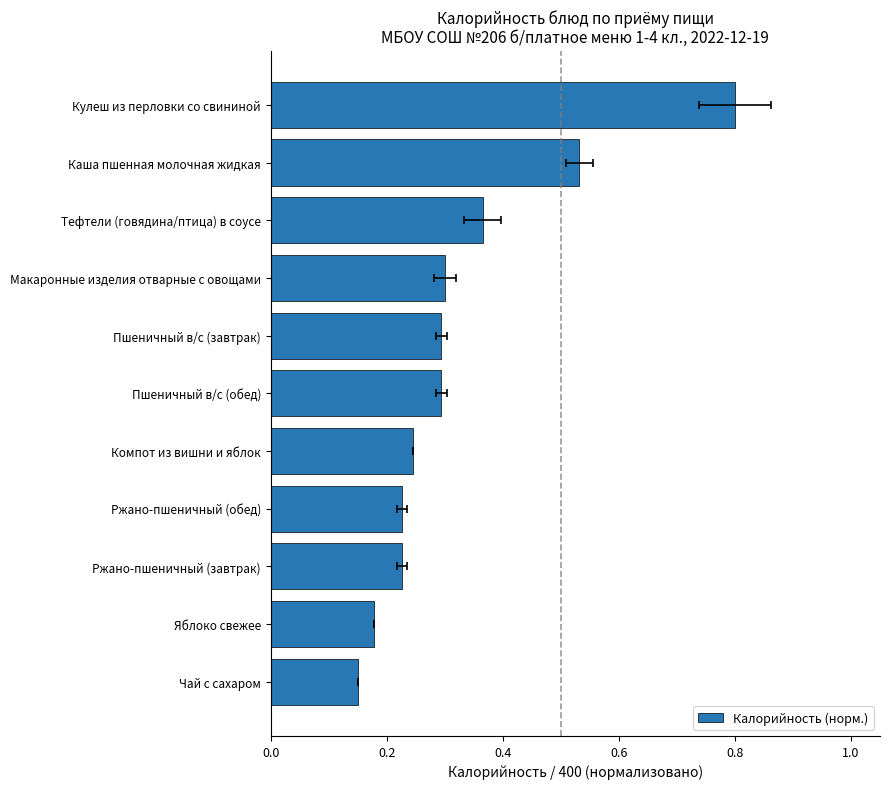

Count the values in the range 0 to 1.

11